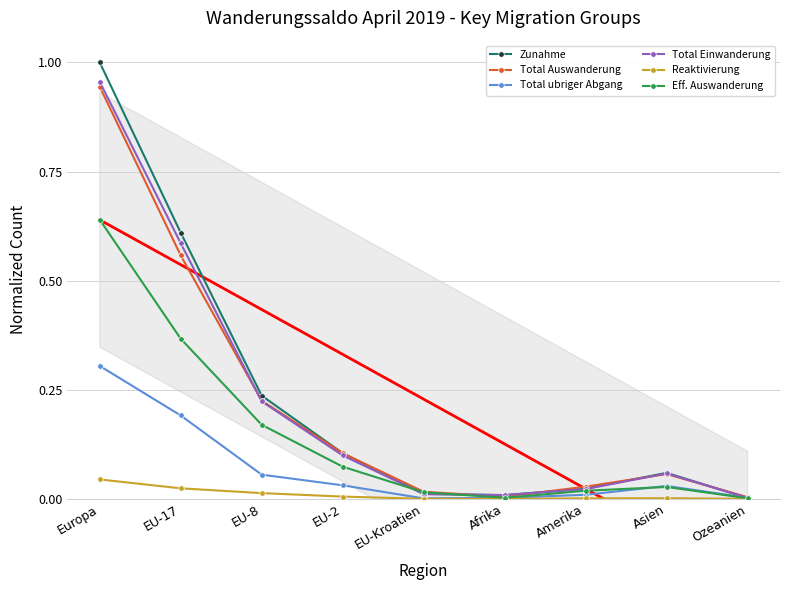

What is the difference between the Total ubriger Abgang values at Europa and EU-2?

0.3